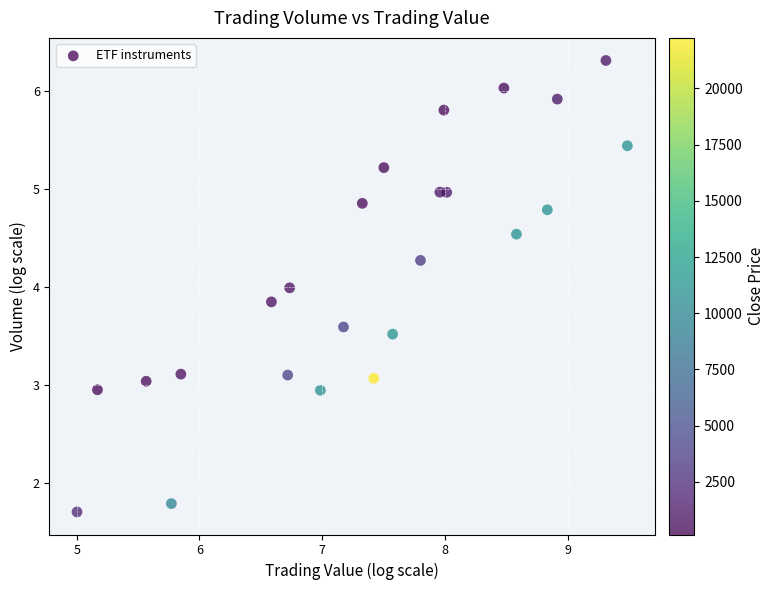

What is the range of Y values (max minus min)?

4.6